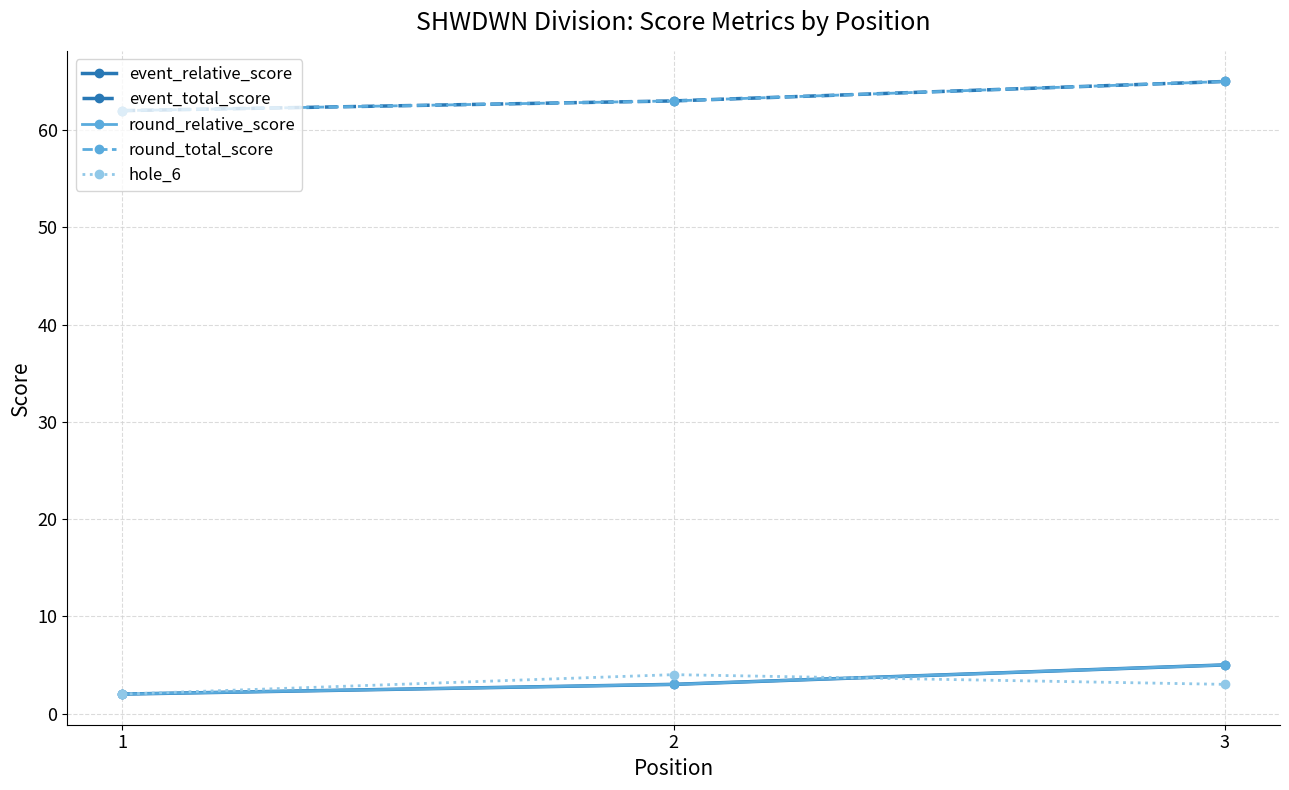

How many lines are shown in the chart?

5